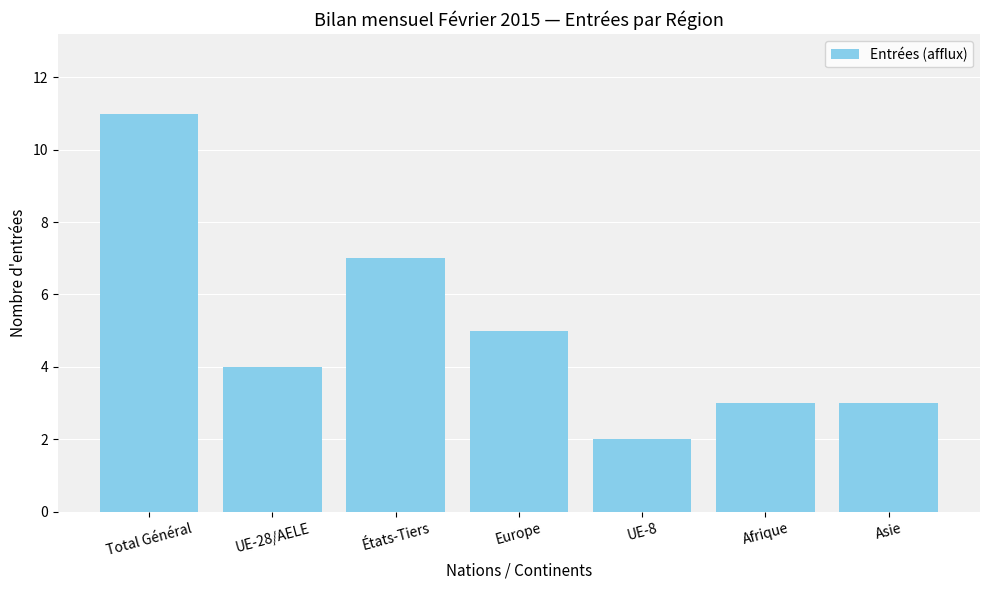

Is it true that the value at Afrique is 5?

False